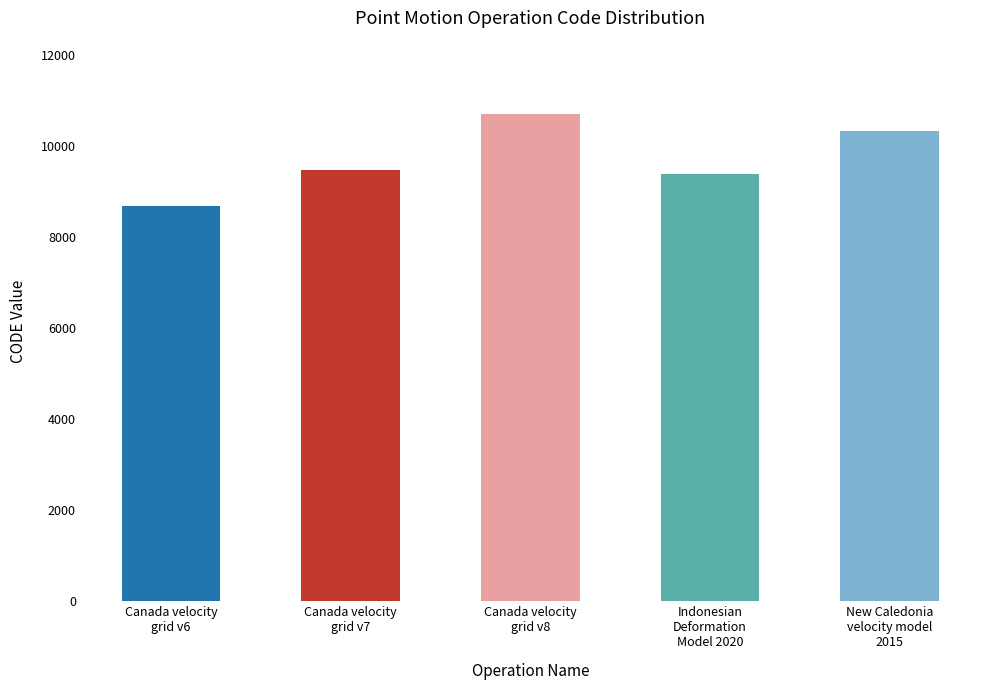

Count the number of data series in this chart.

1